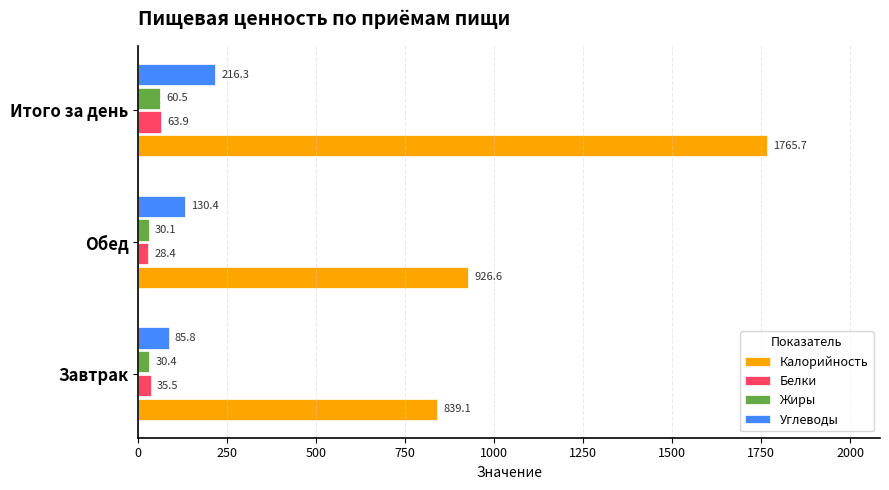

What is the average value of the Жиры series?

40.3